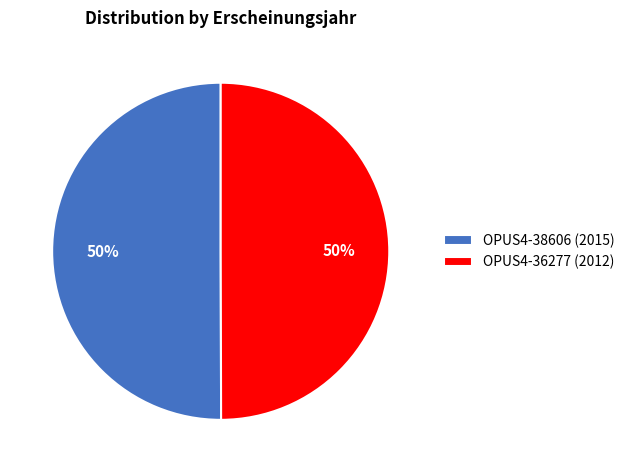

The OPUS4-36277 (2012) slice represents 62% of the pie. True or false?

False